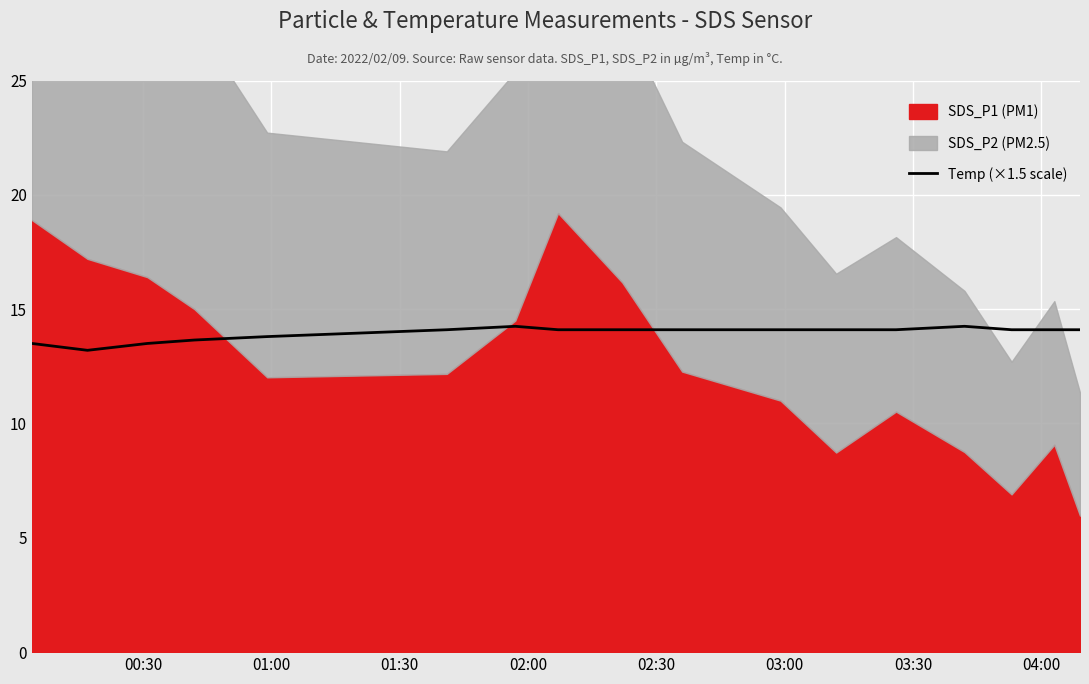

How many categories are shown in the chart?

17